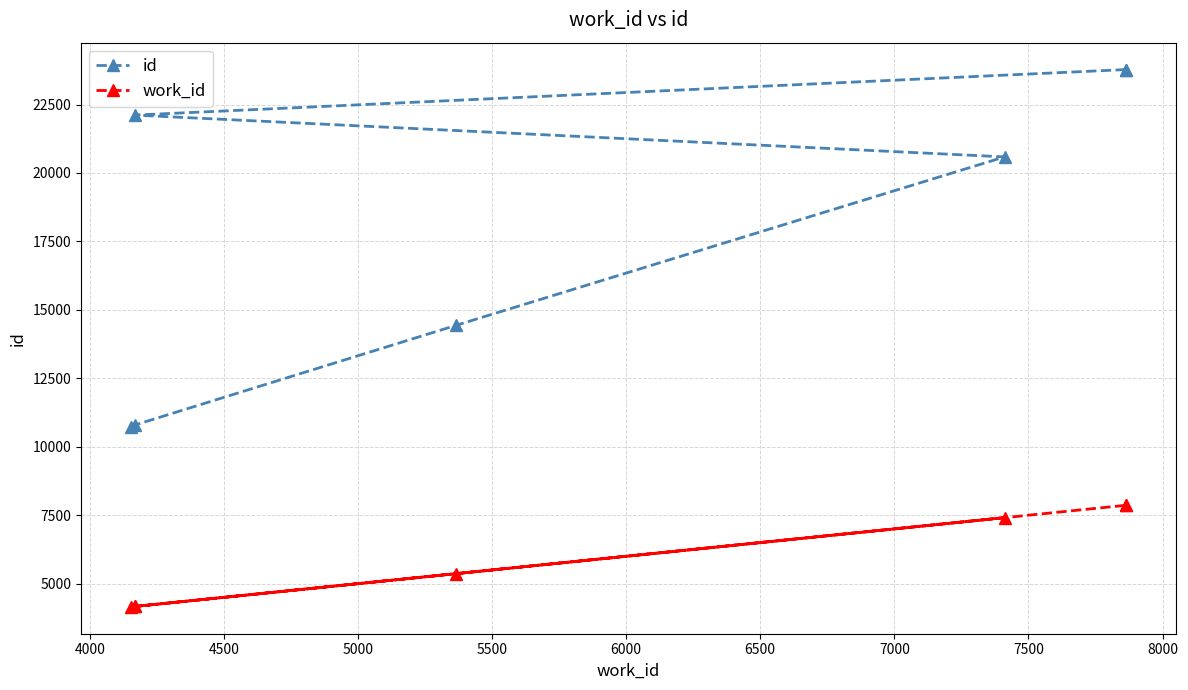

What is the spread (max minus min) of values at 5000?

13176